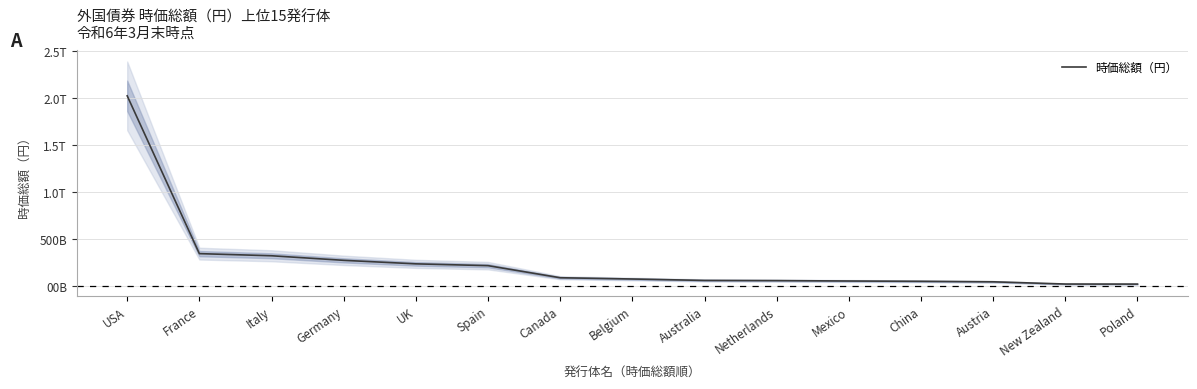

What value does the data have at USA?

2020960437238